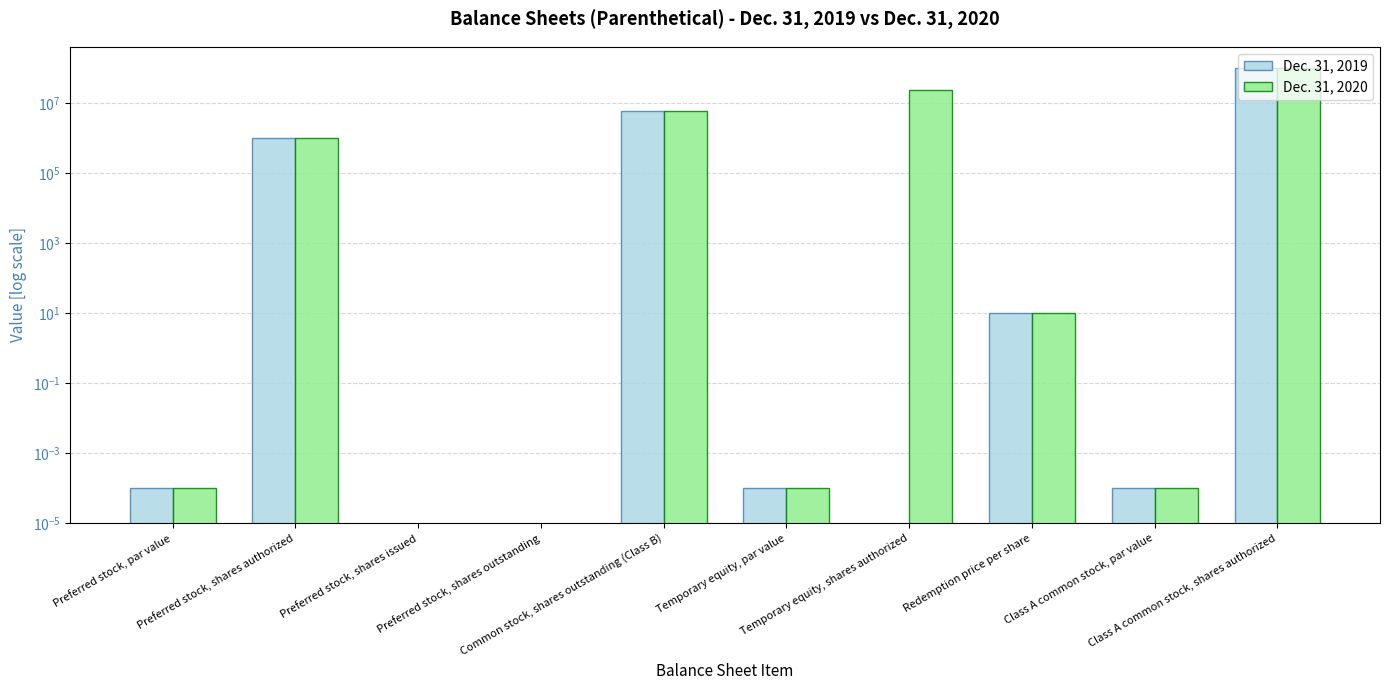

What is the label of the 2nd bar from the left?

Preferred stock, shares authorized